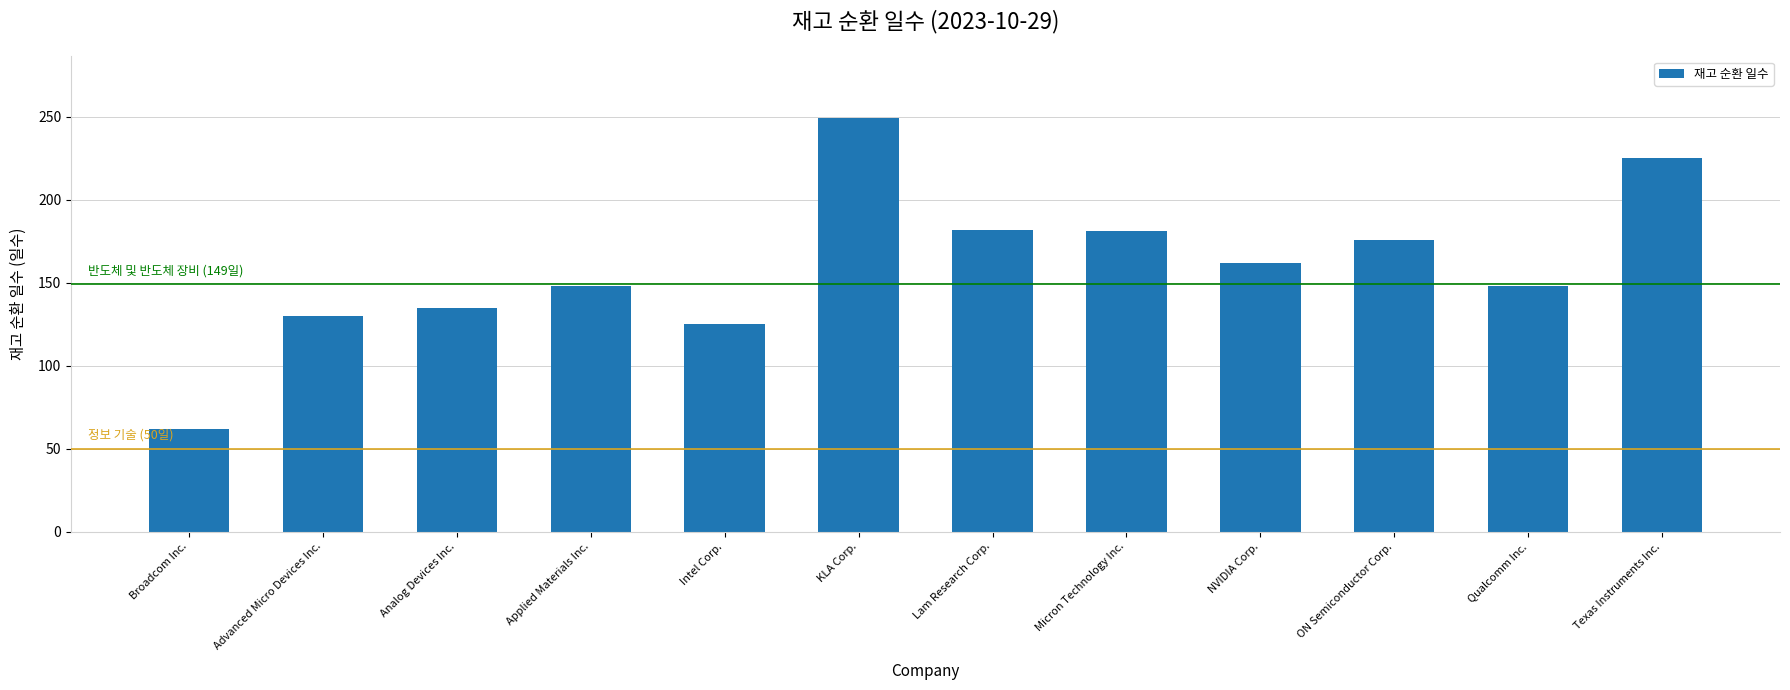

Between Qualcomm Inc. and Broadcom Inc., which is larger?

Qualcomm Inc.